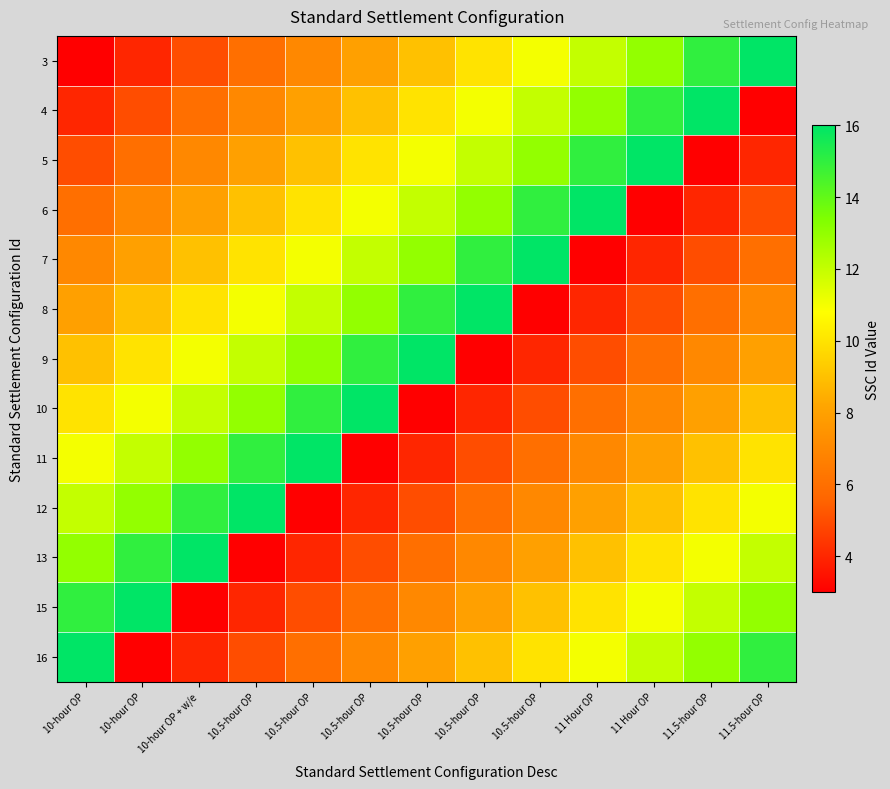

What is the total value across all series at 10-hour OP?

119